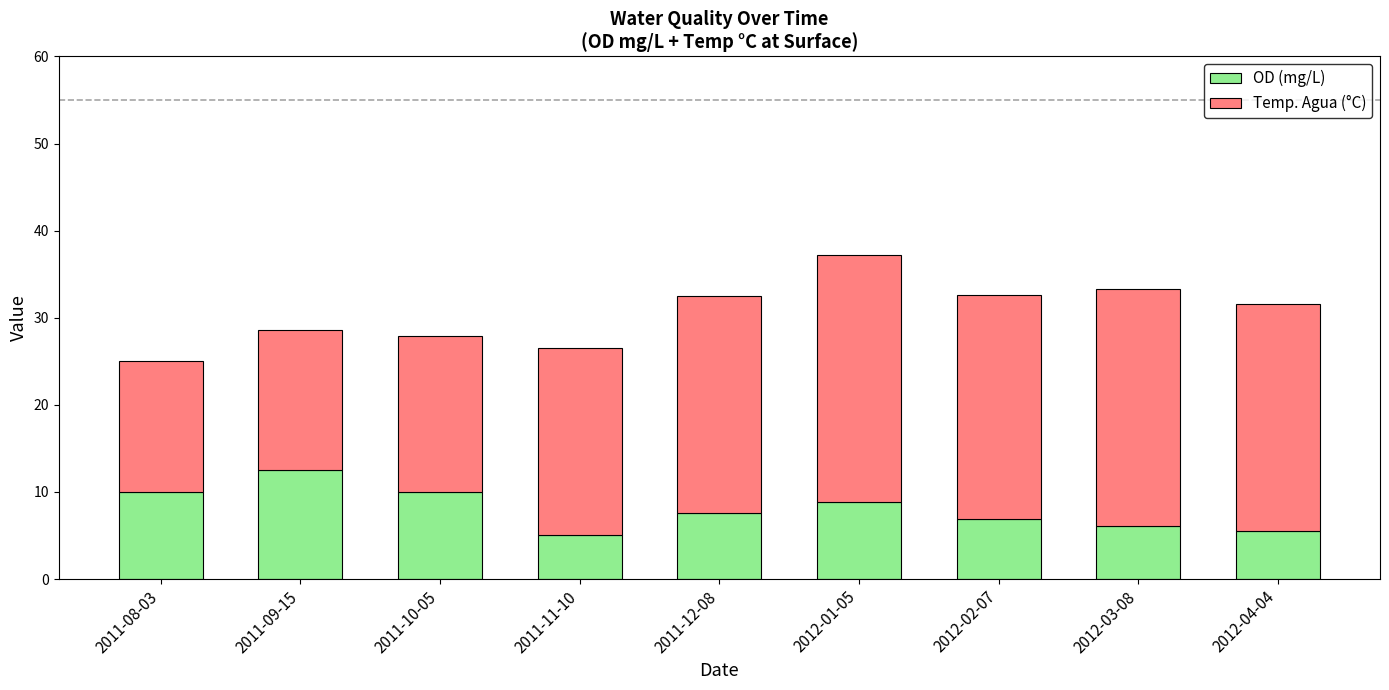

What is the lowest value of the OD (mg/L) series?

5.0